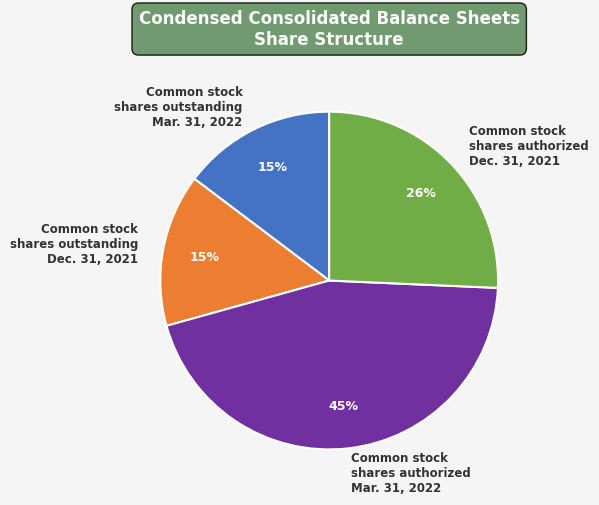

What is the ratio of the value at Common stock shares outstanding Dec. 31, 2021 to the value at Common stock shares authorized Dec. 31, 2021?

0.6